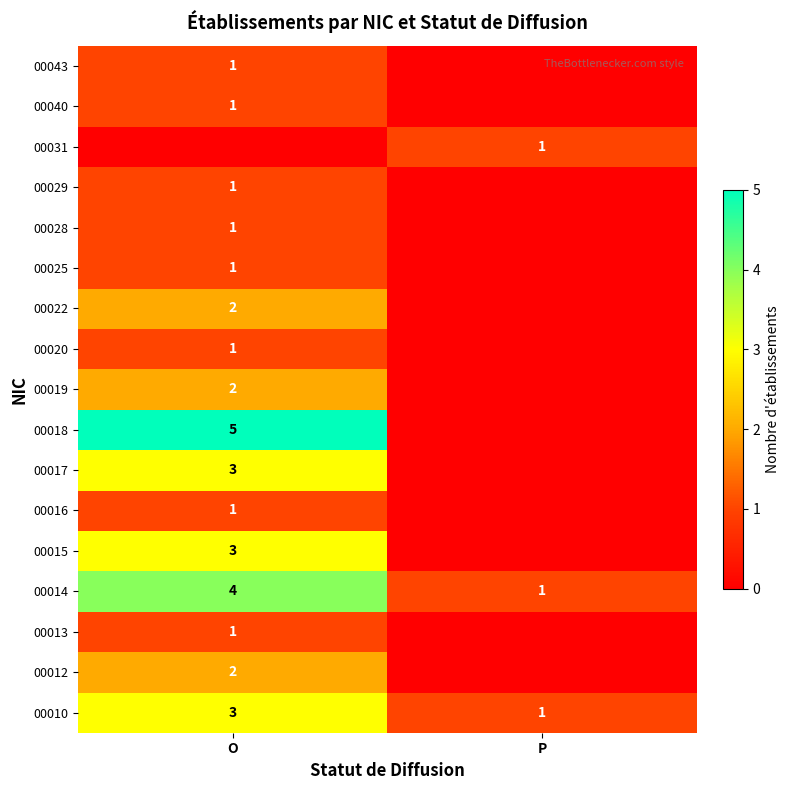

Which label corresponds to the smallest value in the chart?

P